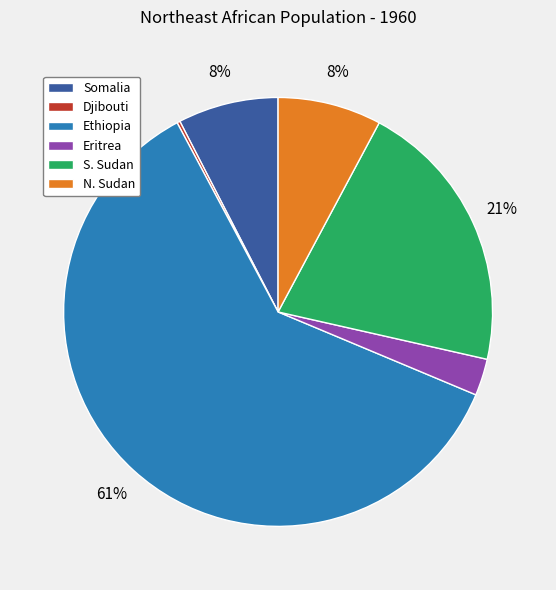

To the nearest percent, what percentage of the pie is S. Sudan?

21%